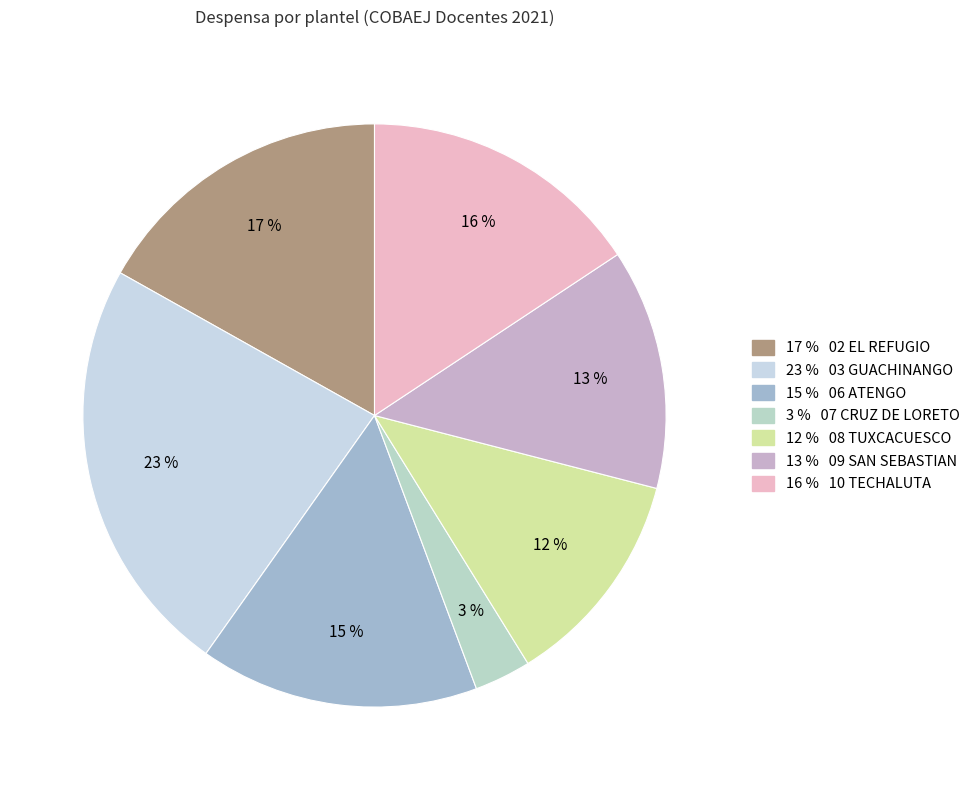

Count the number of slices in the pie.

7